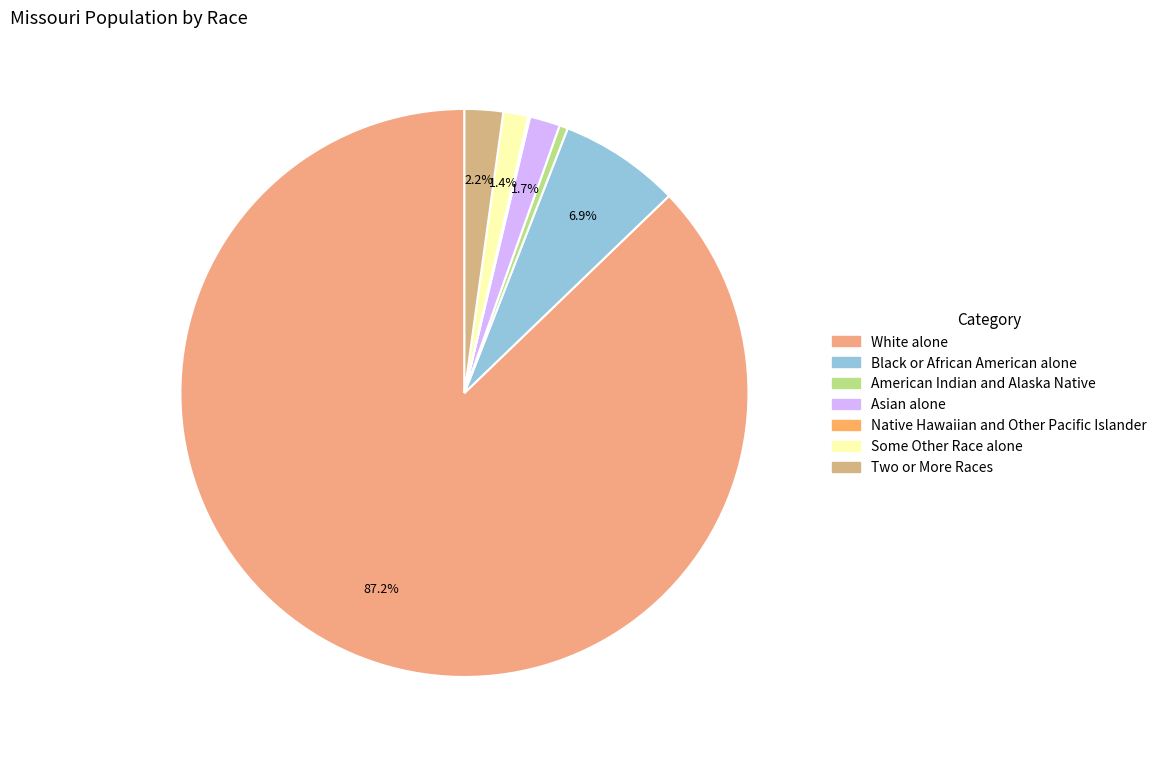

Count the number of slices in the pie.

7